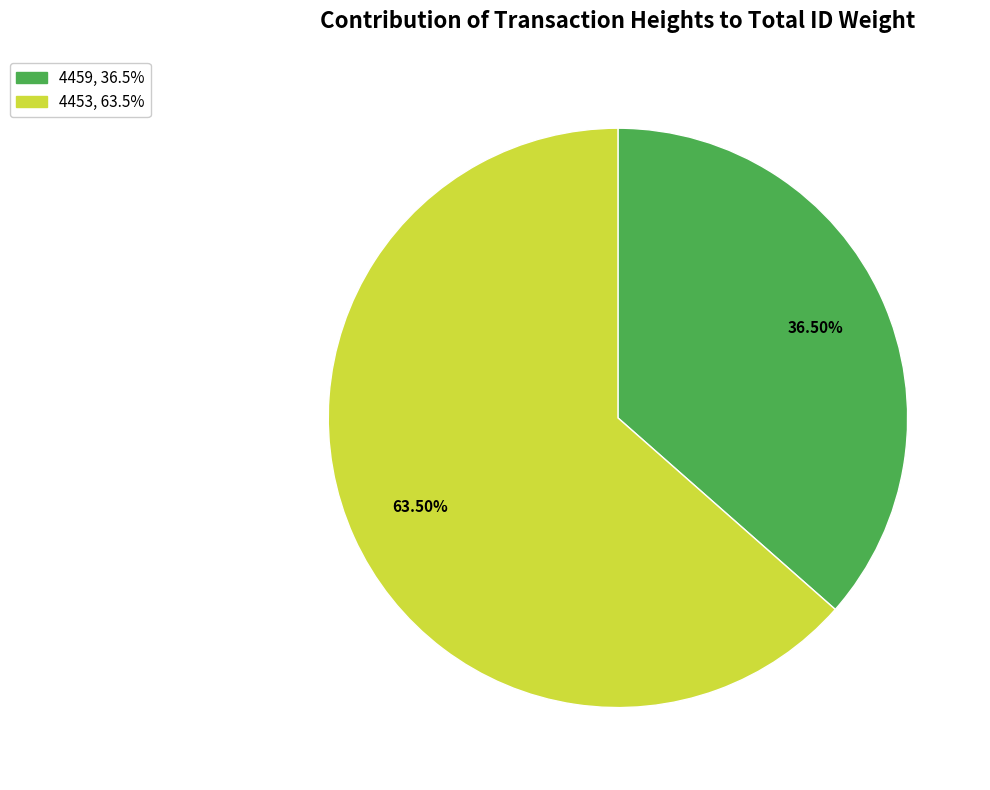

Which category has the biggest portion of the pie?

4453